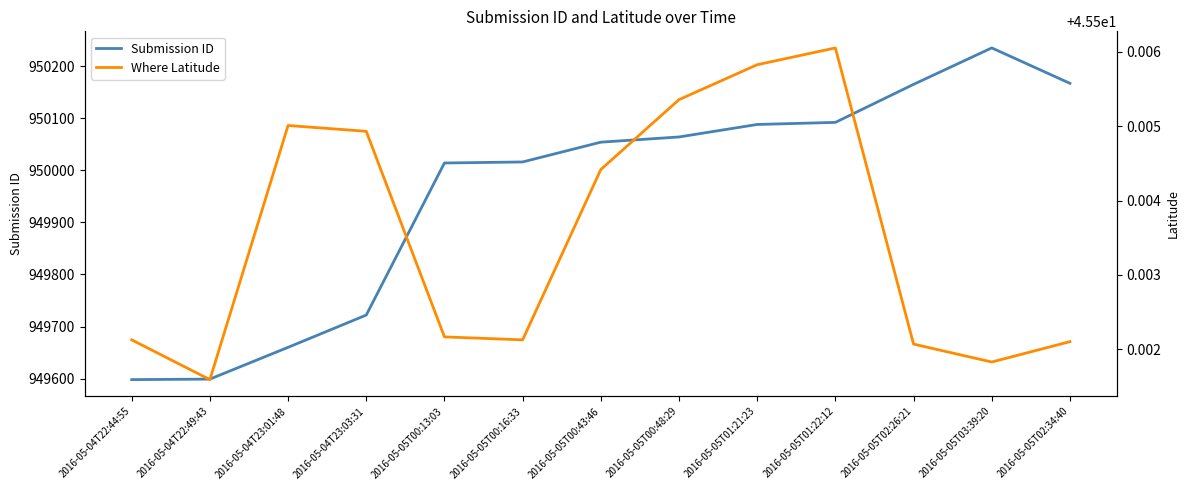

True or false: Where Latitude and Submission ID intersect in this chart.

False